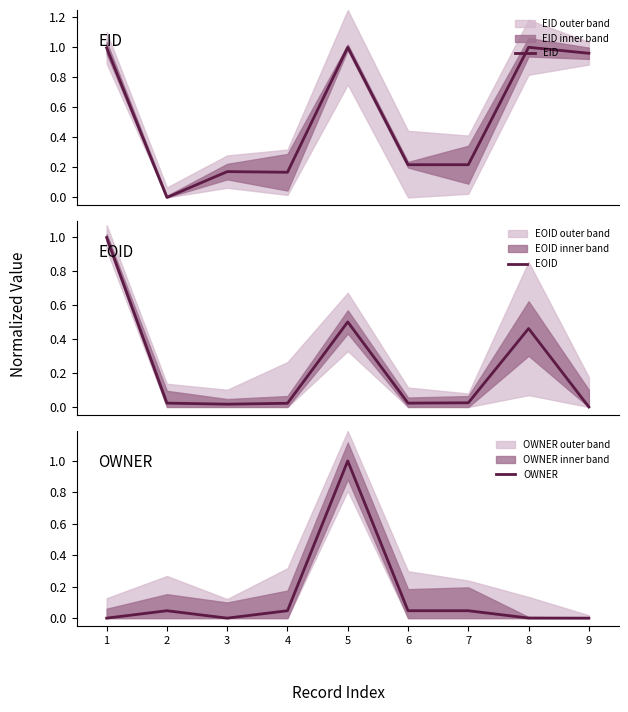

Count the number of data series in this chart.

3